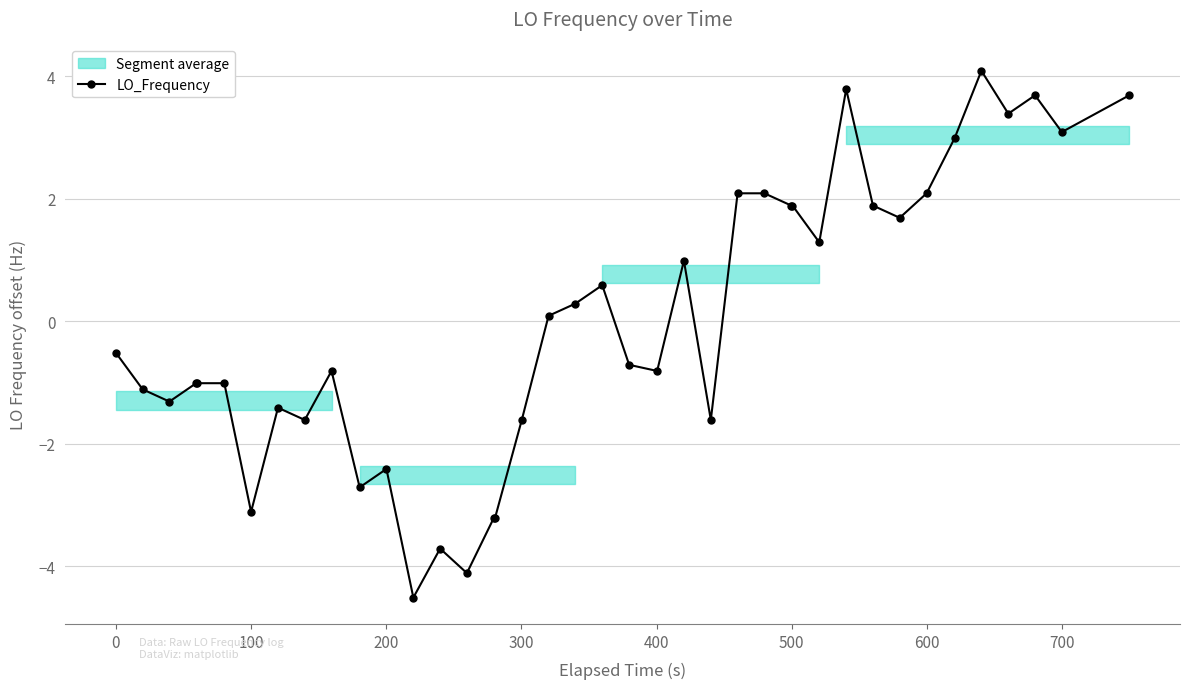

What is the value of the LO_Frequency point at the 38th from the left?

3.7